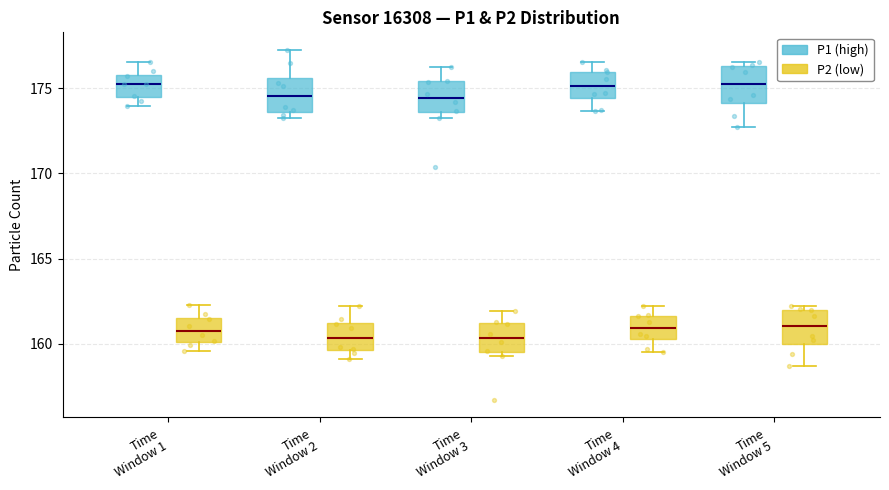

Reading left to right, read every box against the y-axis: the position of its median line, the range the box covers, and the ends of its whiskers. The values are not printed on the chart, so give them approximately, as read against the axis.

Time Window 1 (P1 (high)): median 175.5, box 174.5 to 176.0, whiskers 174.0 to 176.5
Time Window 1 (P2 (low)): median 161.0, box 160.0 to 161.5, whiskers 159.5 to 162.5
Time Window 2 (P1 (high)): median 174.5, box 173.5 to 175.5, whiskers 173.0 to 177.5
Time Window 2 (P2 (low)): median 160.5, box 159.5 to 161.0, whiskers 159.0 to 162.0
Time Window 3 (P1 (high)): median 174.5, box 173.5 to 175.5, whiskers 173.5 (just below the box's lower edge) to 176.0
Time Window 3 (P2 (low)): median 160.5, box 159.5 to 161.0, whiskers 159.5 (just below the box's lower edge) to 162.0
Time Window 4 (P1 (high)): median 175.0, box 174.5 to 176.0, whiskers 173.5 to 176.5
Time Window 4 (P2 (low)): median 161.0, box 160.5 to 161.5, whiskers 159.5 to 162.0
Time Window 5 (P1 (high)): median 175.5, box 174.0 to 176.5, whiskers 172.5 to 176.5 (just above the box's upper edge)
Time Window 5 (P2 (low)): median 161.0, box 160.0 to 162.0, whiskers 158.5 to 162.0 (just above the box's upper edge)